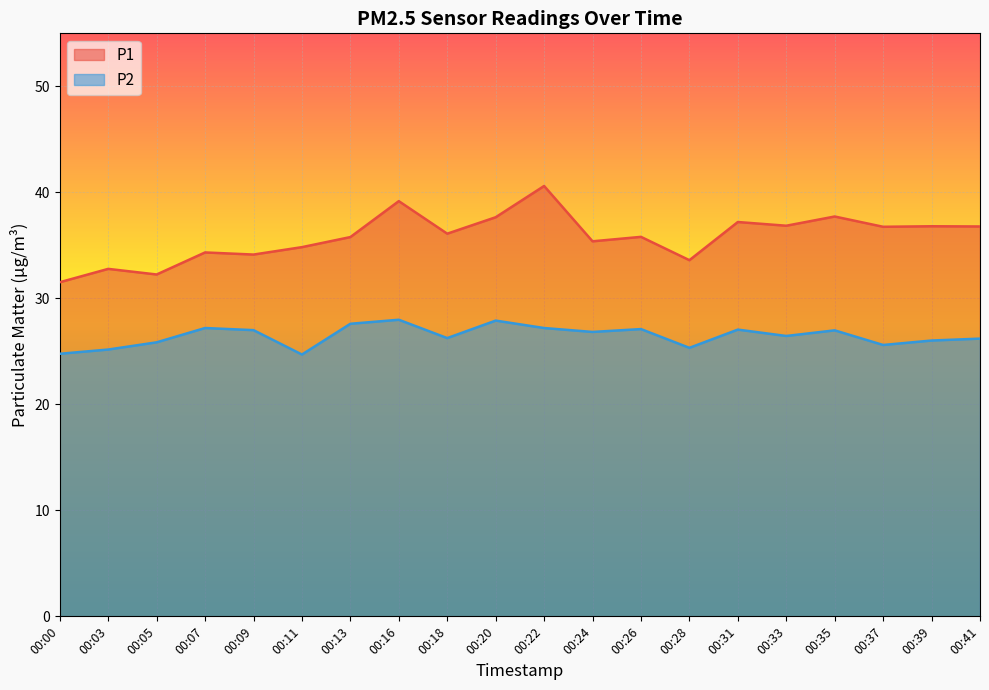

What is the difference between the P2 values at 00:24 and 00:41?

0.6